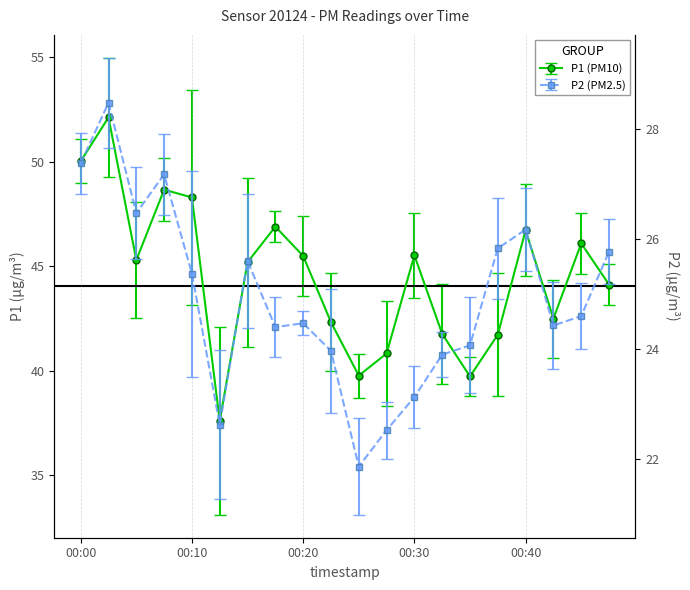

What is the difference between the maximum and second lowest values in the P1 series?

12.4